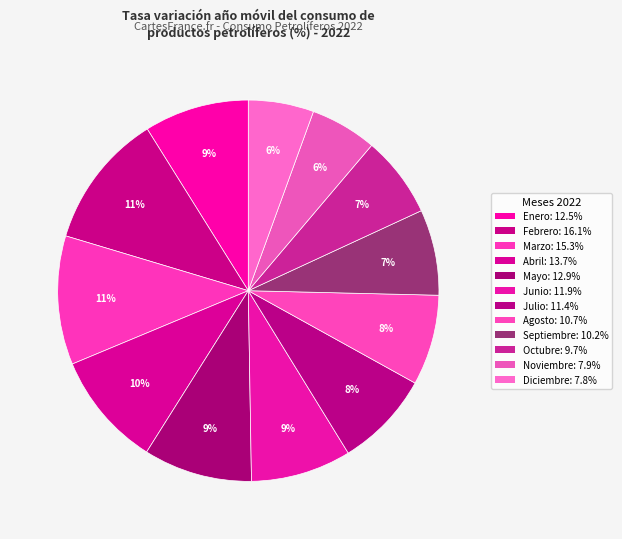

How many segments does this pie chart have?

12